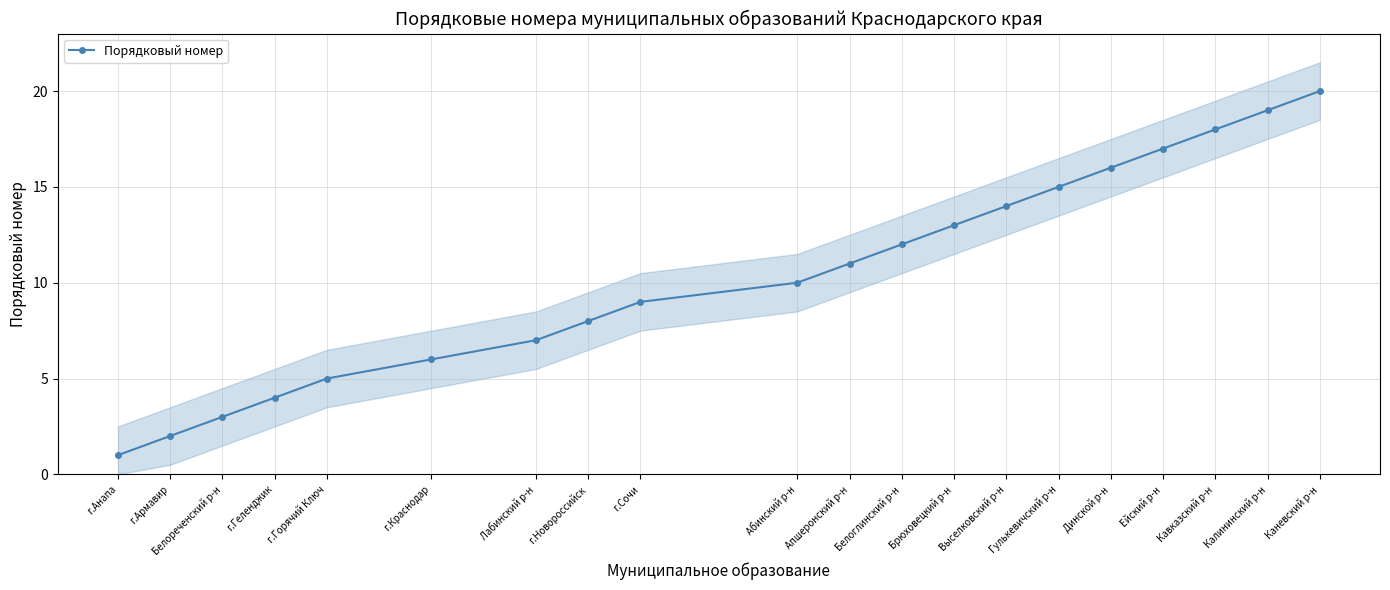

Between г.Краснодар and Брюховецкий р-н, which is larger?

Брюховецкий р-н